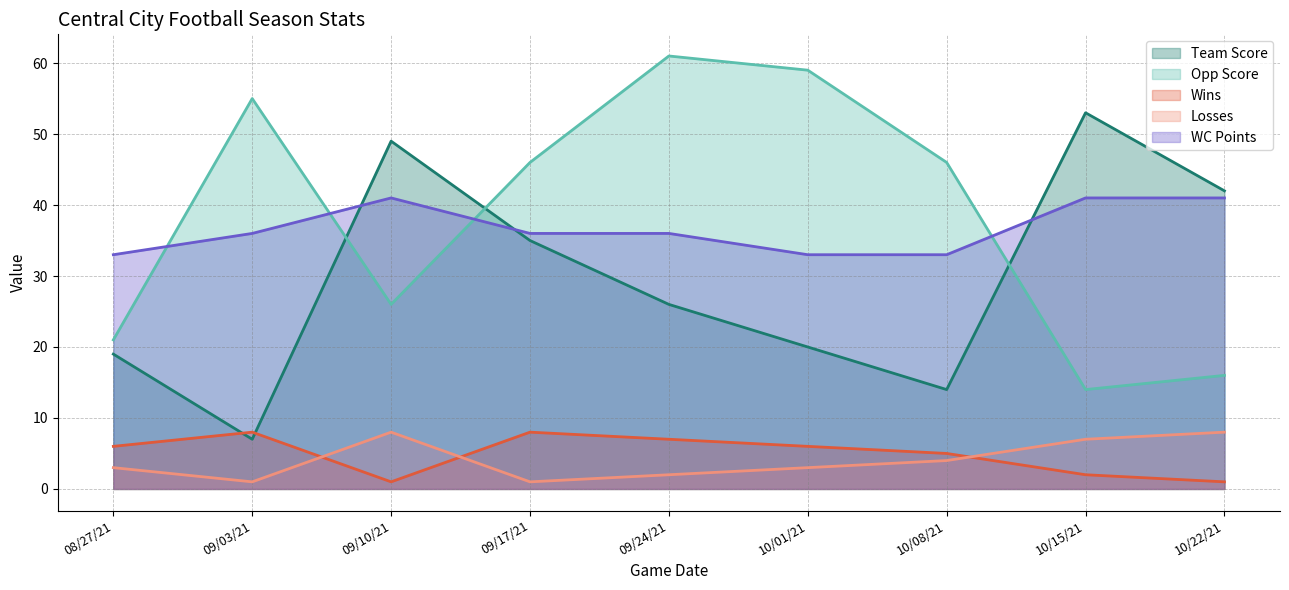

At how many categories does at least one series exceed 19?

9